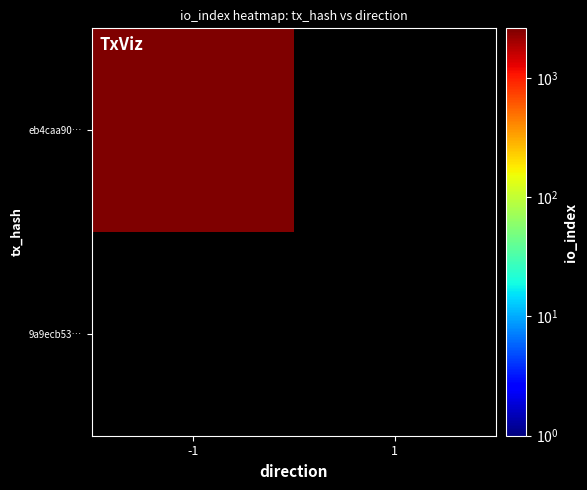

The eb4caa90dbba906cf3af928b78b012008264e50 series shows -2 at direction. True or false?

False